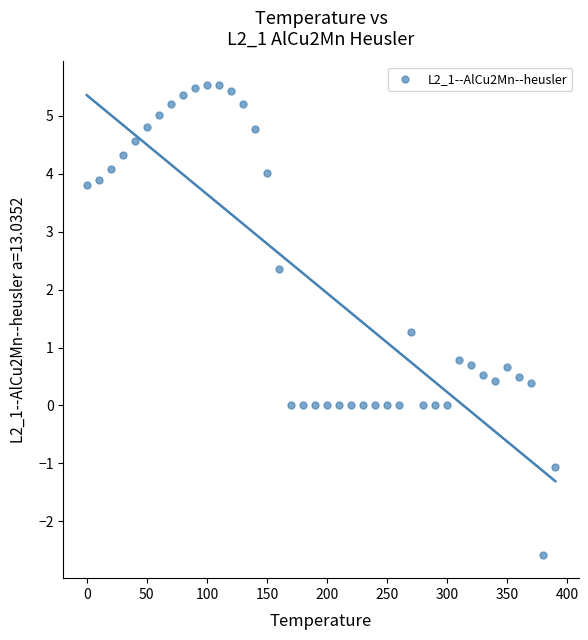

What is the range of X values (max minus min)?

390.0